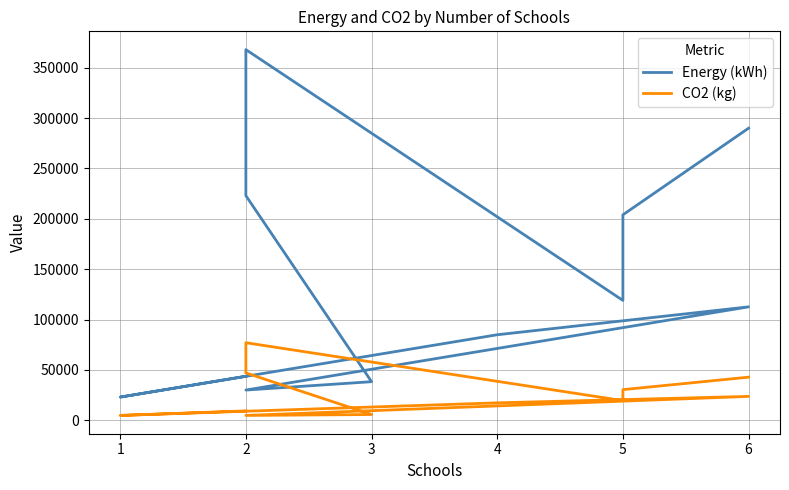

True or false: CO2 (kg) has a value of 61418 at 6.

False